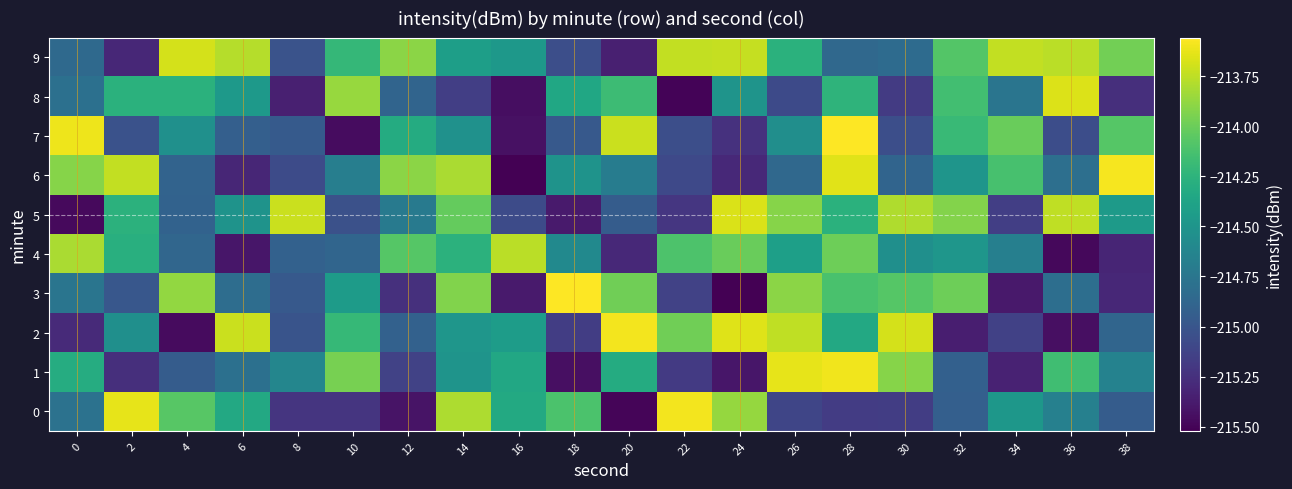

Which category has the highest value across all series?

18